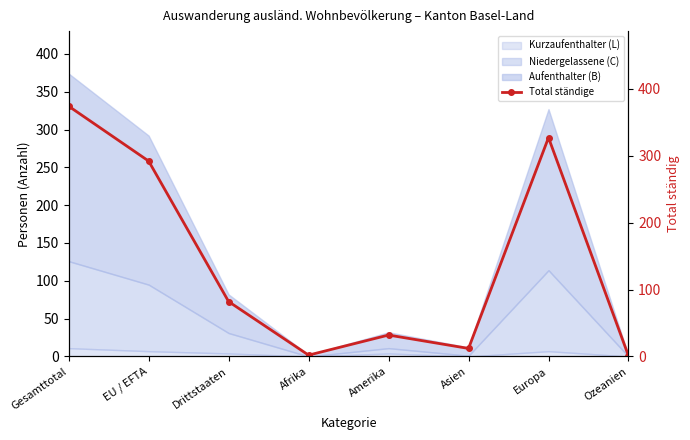

What is the label of the 1st point from the left?

Gesamttotal